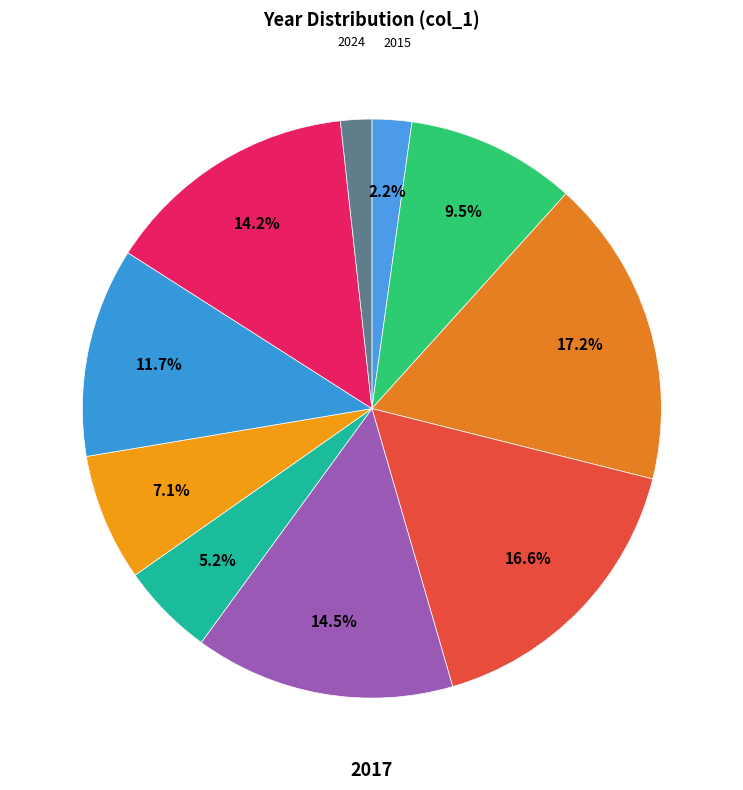

Rank the categories by value from lowest to highest.

2024, 2015, 2020, 2021, 2016, 2022, 2023, 2019, 2018, 2017